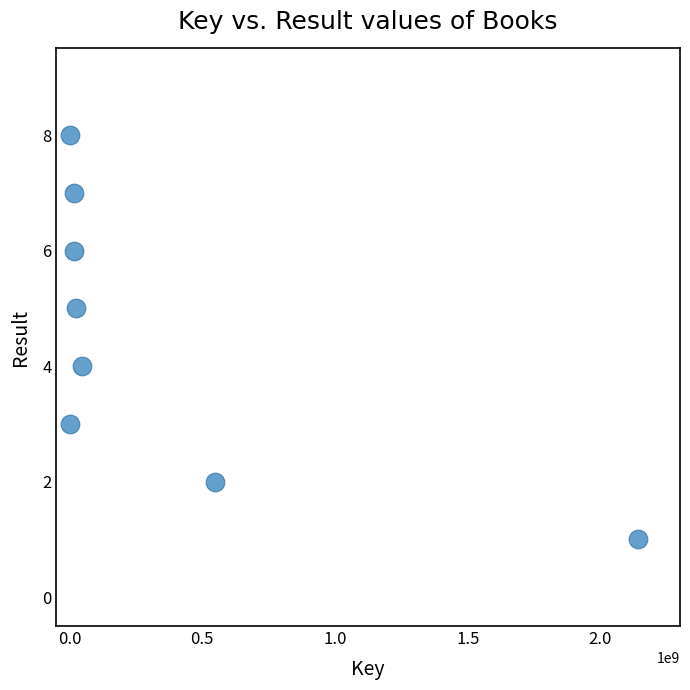

What is the average X value?

349716430